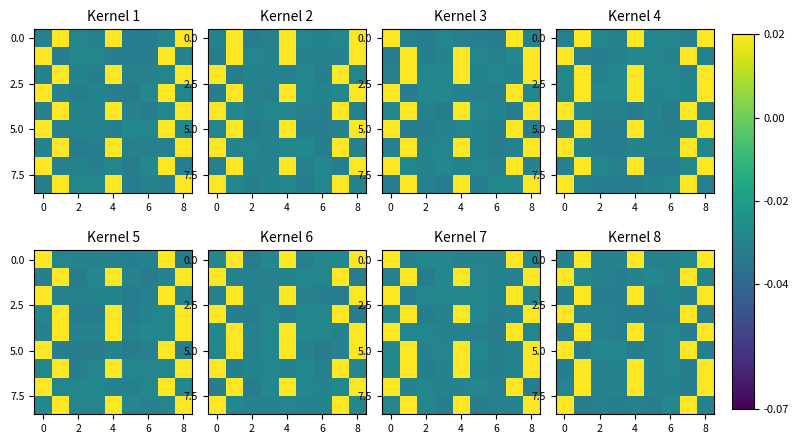

Between 6 and 4, which is larger?

4